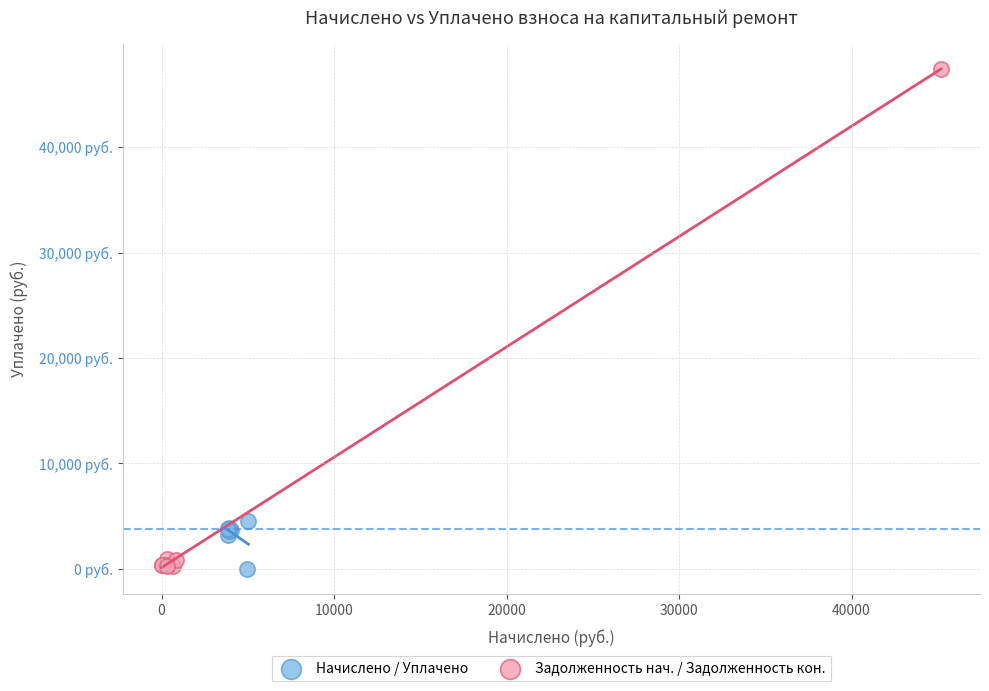

Which series has the largest Y range (max minus min)?

Задолженность нач. / Задолженность кон.